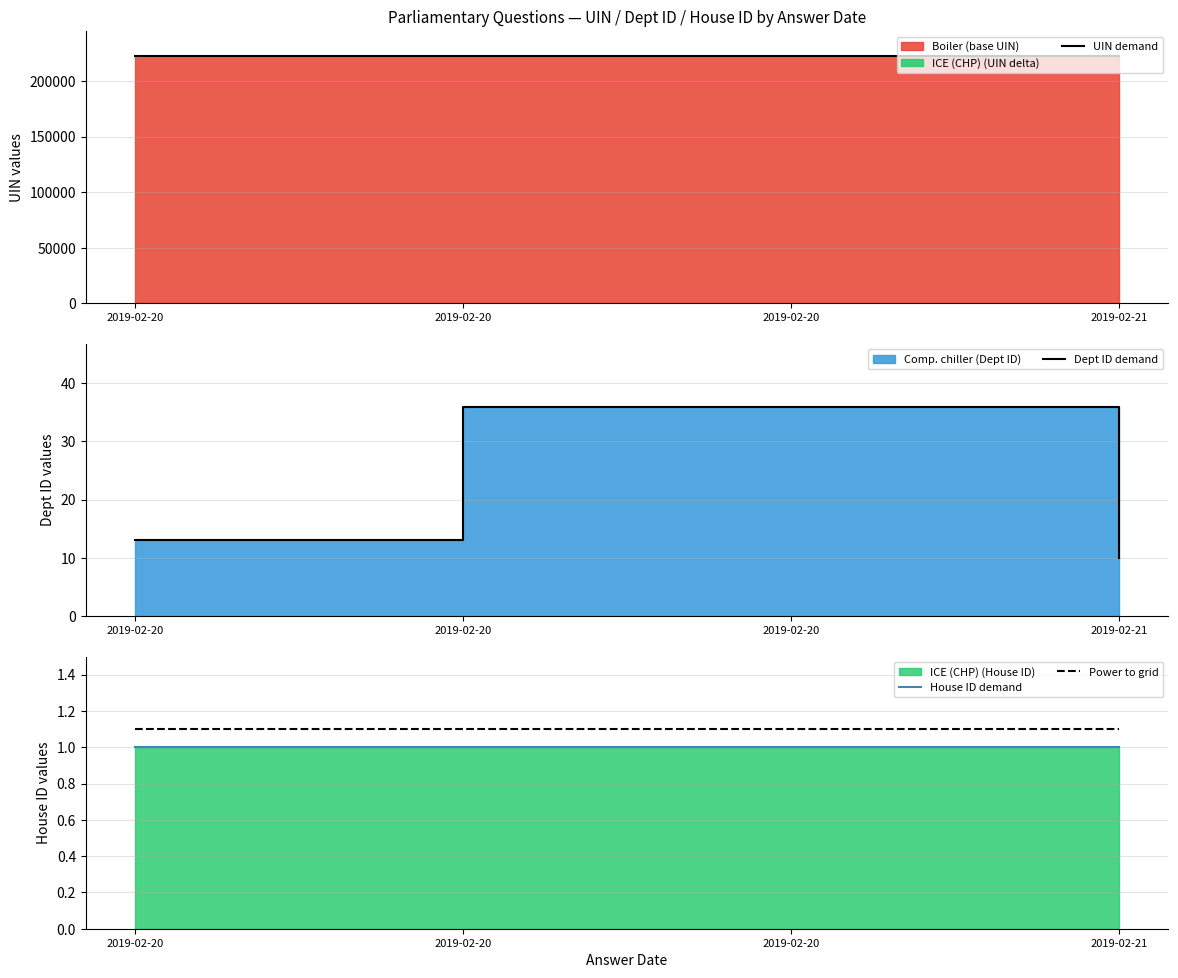

What is the difference between the highest and lowest values at 2019-02-20?

222795.0